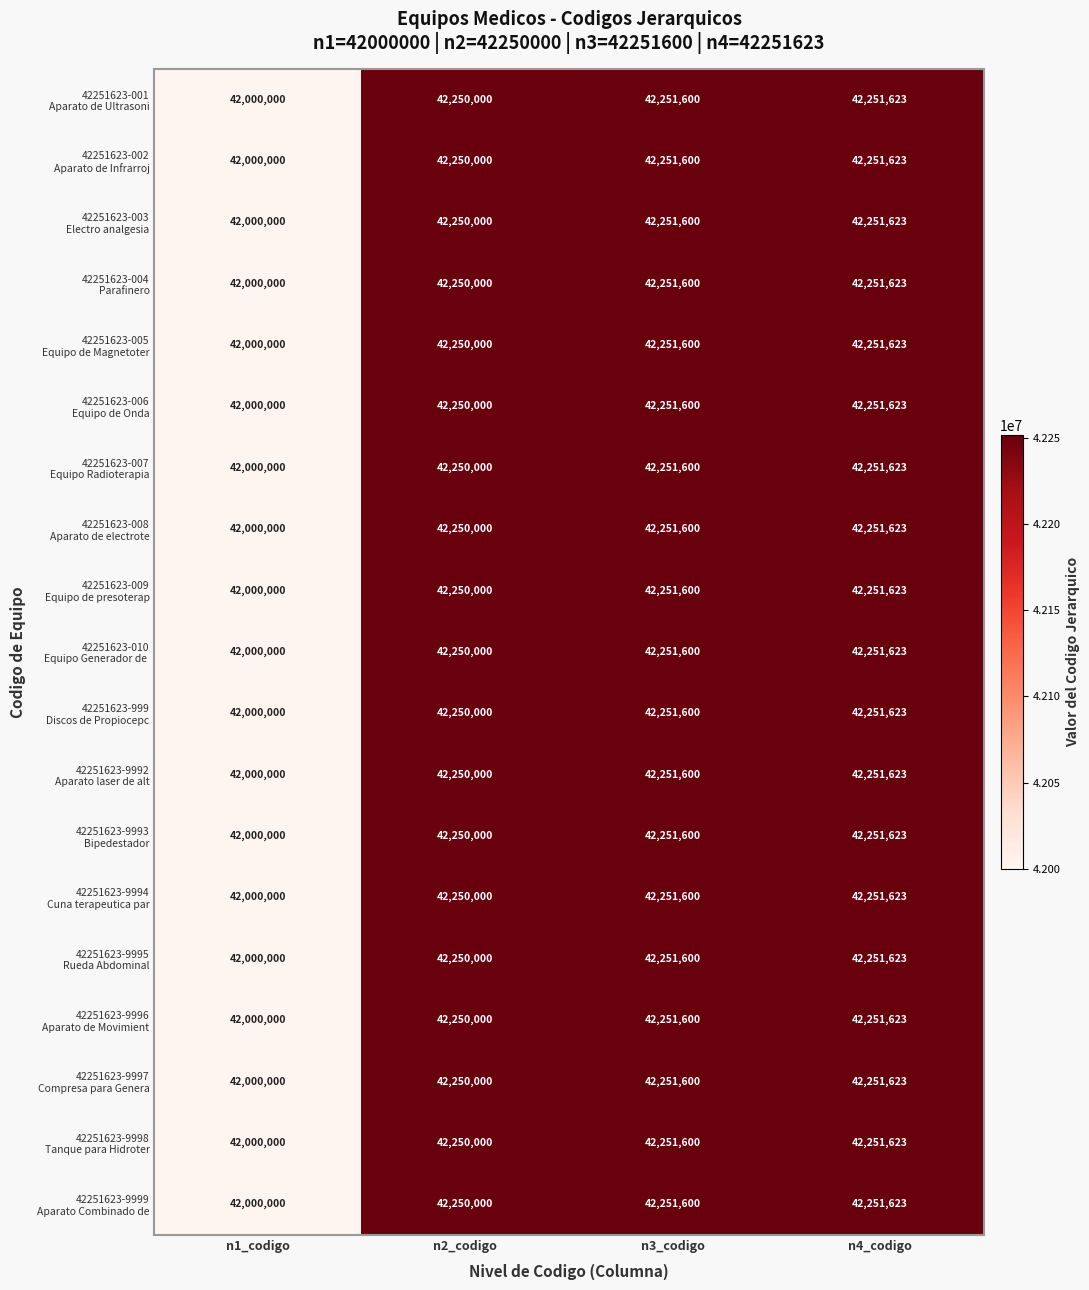

Which category has the highest value across all series?

n4_codigo